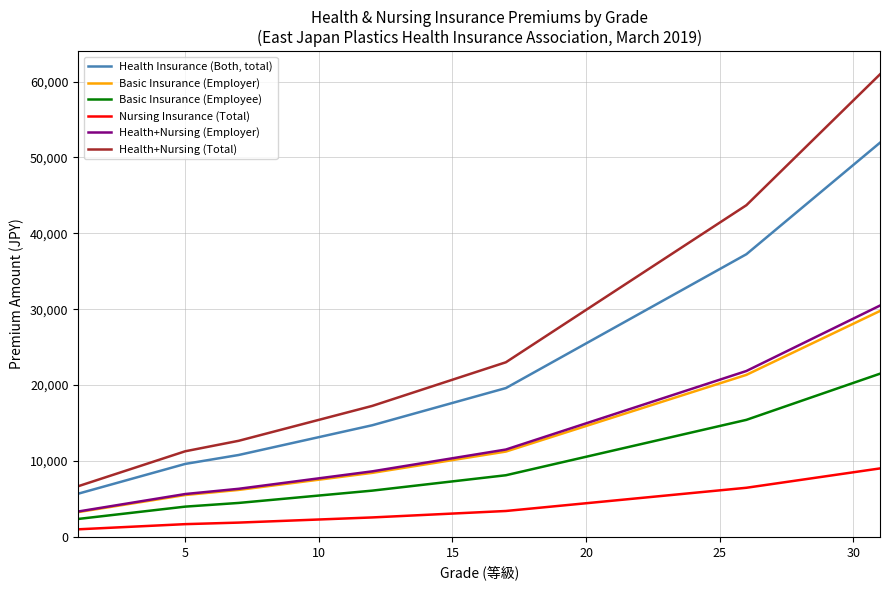

Which series has the largest total across all categories?

Health+Nursing (Total)